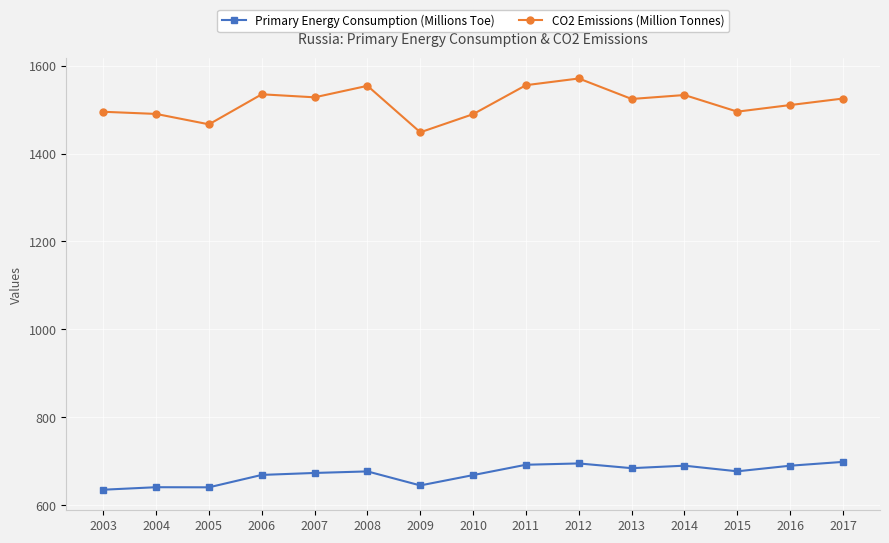

The value of Primary Energy Consumption (Millions Toe) at 2003 is 834.6. True or false?

False